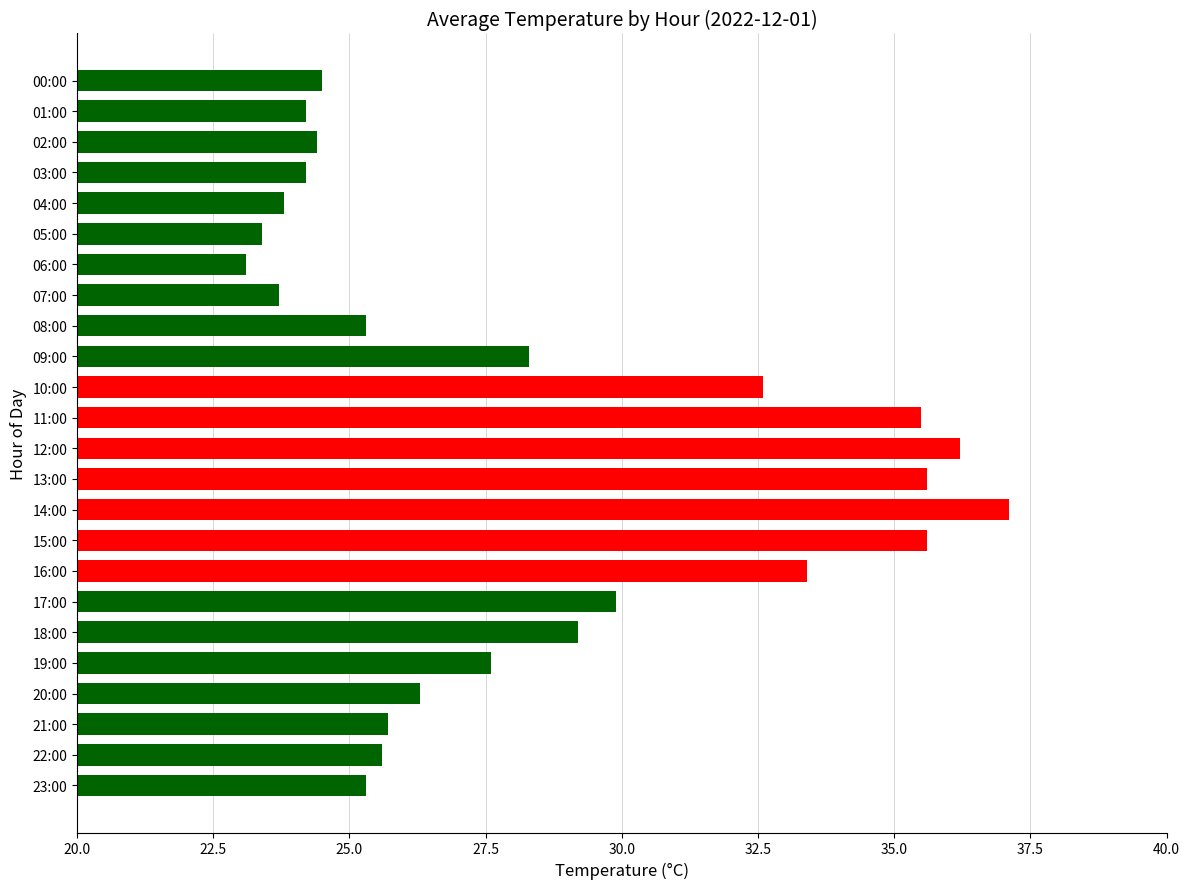

Is it true that the value at 08:00 is 25.3?

True